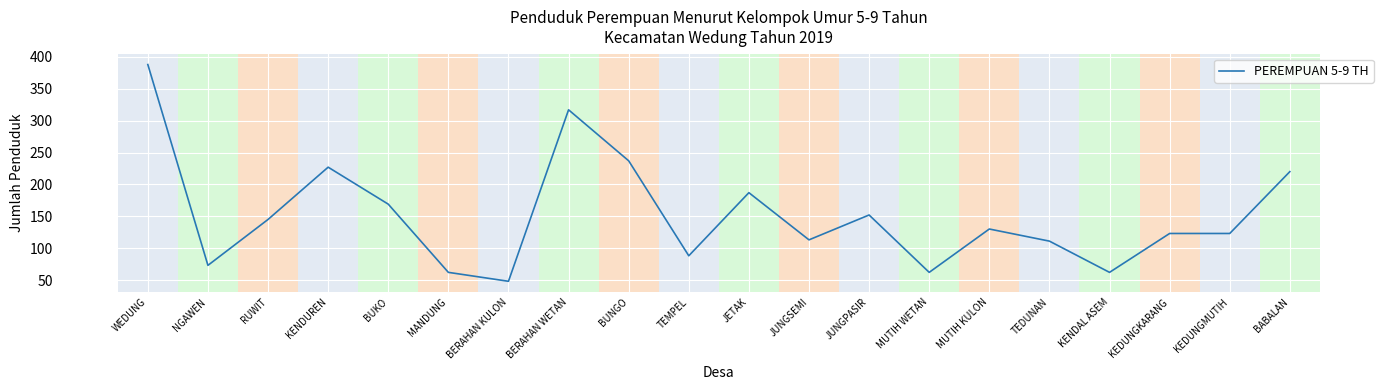

Reading left to right, list all the values displayed in this chart.

388	73	145	227	169	62	48	317	237	88	187	113	152	62	130	111	62	123	123	220